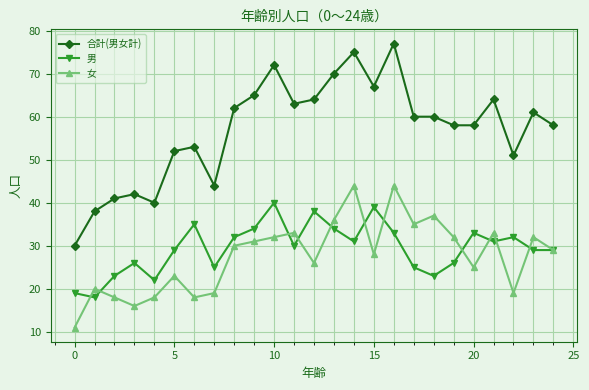

How many lines are shown in the chart?

3